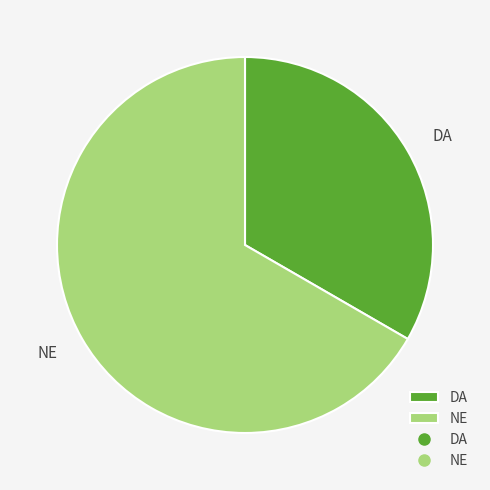

Rank the categories by value from lowest to highest.

DA, NE